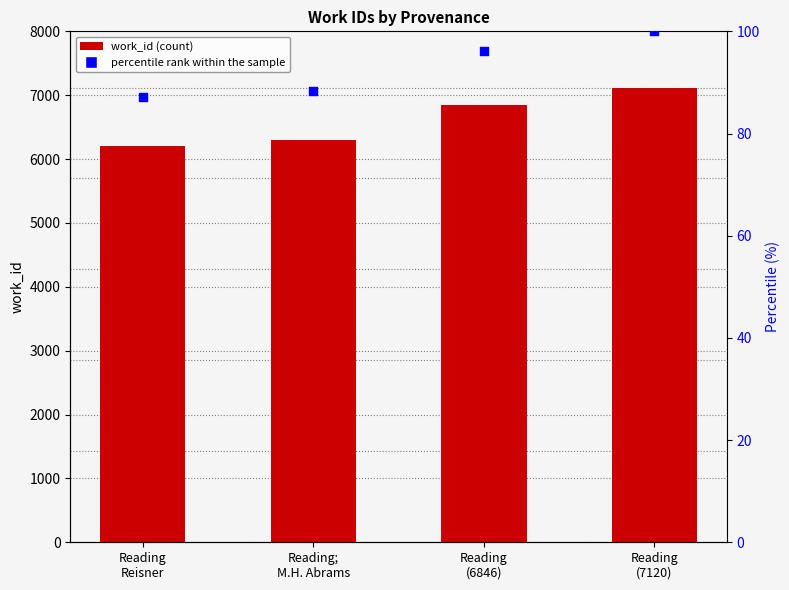

At which category is the sum across all series the highest?

Reading
(7120)